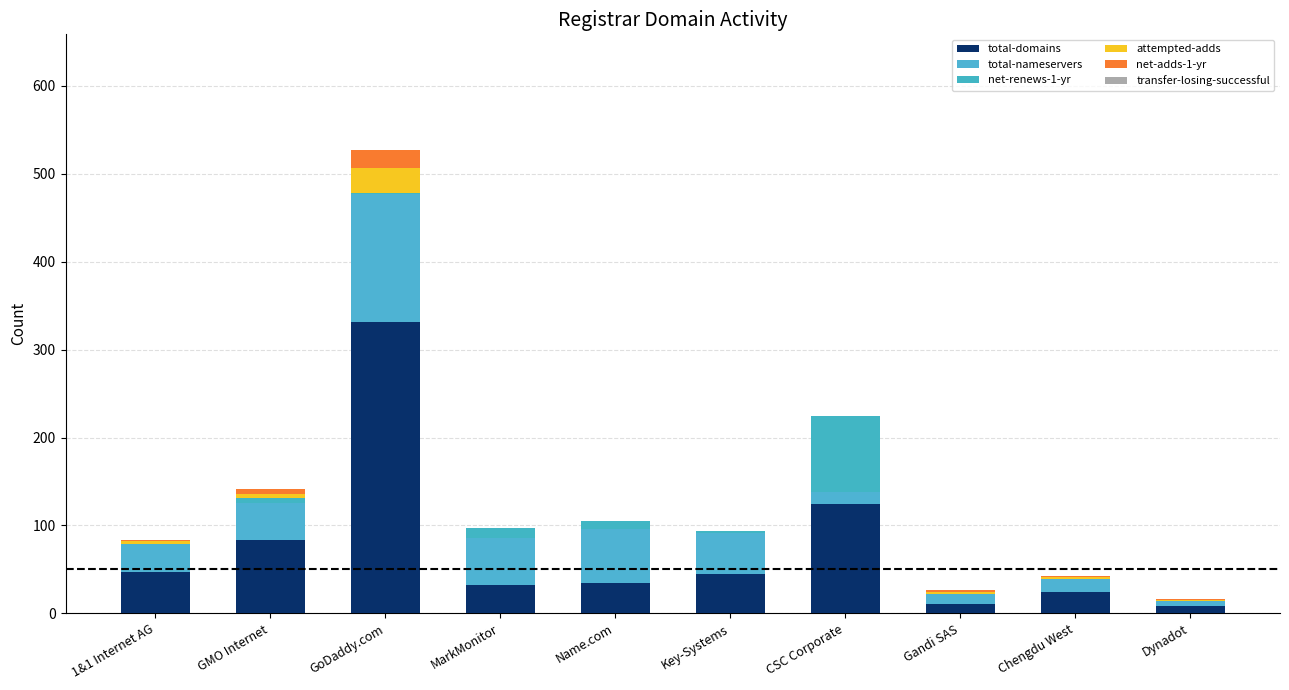

How many data points does each series have?

10